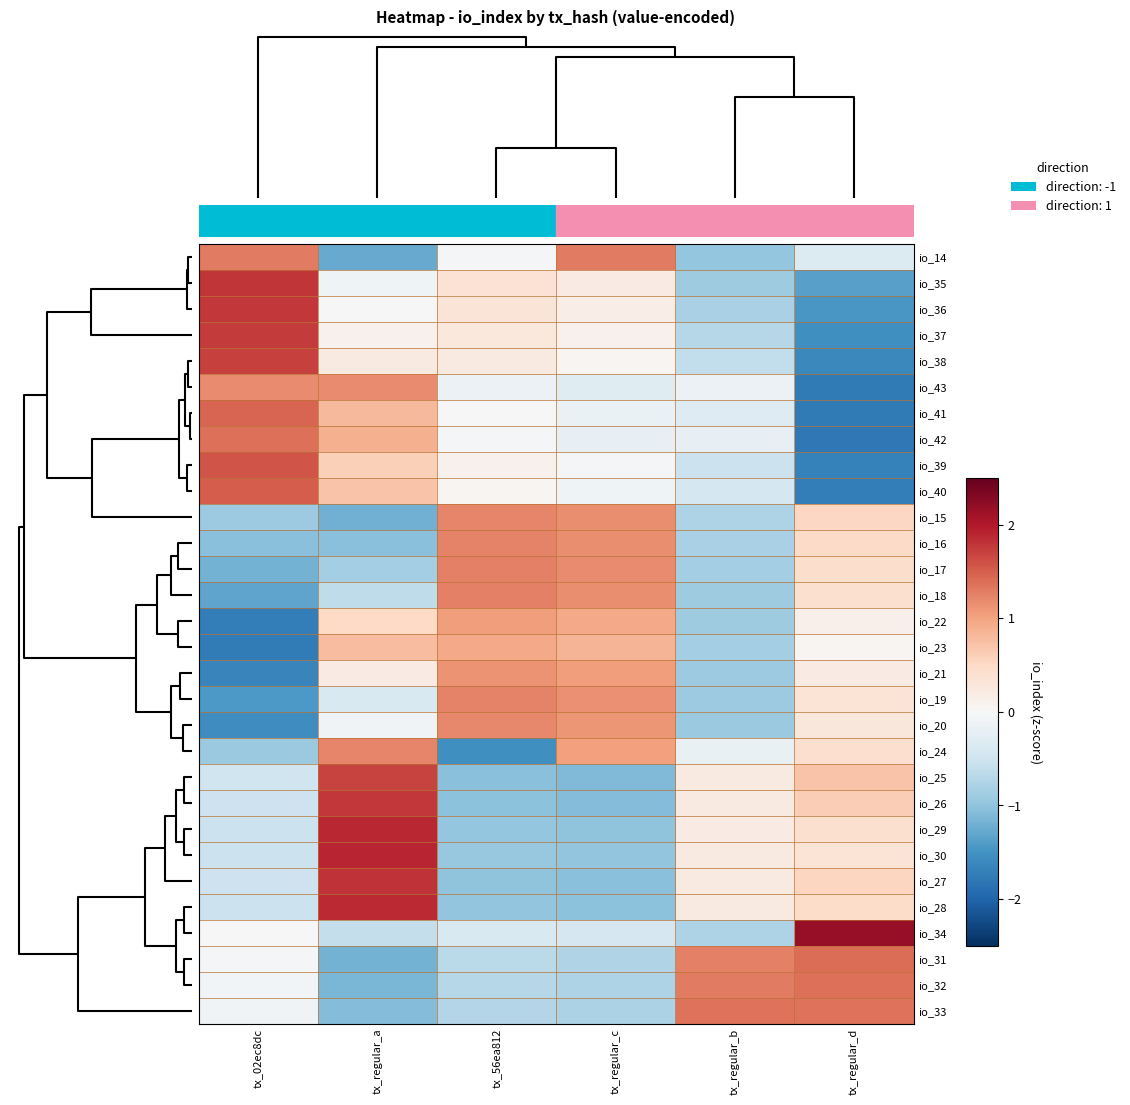

Reading left to right, list all the values displayed in this chart.

io_14: tx_02ec8dc=1.3	tx_regular_a=-1.3	tx_56ea812=-0.0	tx_regular_c=1.3	tx_regular_b=-1.0	tx_regular_d=-0.4
io_35: tx_02ec8dc=1.8	tx_regular_a=-0.1	tx_56ea812=0.4	tx_regular_c=0.2	tx_regular_b=-0.9	tx_regular_d=-1.4
io_36: tx_02ec8dc=1.8	tx_regular_a=0.0	tx_56ea812=0.3	tx_regular_c=0.2	tx_regular_b=-0.8	tx_regular_d=-1.4
io_37: tx_02ec8dc=1.7	tx_regular_a=0.1	tx_56ea812=0.3	tx_regular_c=0.1	tx_regular_b=-0.7	tx_regular_d=-1.5
io_38: tx_02ec8dc=1.7	tx_regular_a=0.2	tx_56ea812=0.2	tx_regular_c=0.1	tx_regular_b=-0.6	tx_regular_d=-1.6
io_43: tx_02ec8dc=1.2	tx_regular_a=1.2	tx_56ea812=-0.1	tx_regular_c=-0.3	tx_regular_b=-0.1	tx_regular_d=-1.8
io_41: tx_02ec8dc=1.4	tx_regular_a=0.8	tx_56ea812=0.0	tx_regular_c=-0.2	tx_regular_b=-0.3	tx_regular_d=-1.8
io_42: tx_02ec8dc=1.4	tx_regular_a=0.9	tx_56ea812=-0.1	tx_regular_c=-0.2	tx_regular_b=-0.2	tx_regular_d=-1.8
io_39: tx_02ec8dc=1.6	tx_regular_a=0.6	tx_56ea812=0.1	tx_regular_c=-0.1	tx_regular_b=-0.5	tx_regular_d=-1.7
io_40: tx_02ec8dc=1.5	tx_regular_a=0.7	tx_56ea812=0.1	tx_regular_c=-0.1	tx_regular_b=-0.4	tx_regular_d=-1.7
io_15: tx_02ec8dc=-0.9	tx_regular_a=-1.2	tx_56ea812=1.2	tx_regular_c=1.2	tx_regular_b=-0.8	tx_regular_d=0.5
io_16: tx_02ec8dc=-1.0	tx_regular_a=-1.0	tx_56ea812=1.2	tx_regular_c=1.2	tx_regular_b=-0.8	tx_regular_d=0.5
io_17: tx_02ec8dc=-1.2	tx_regular_a=-0.9	tx_56ea812=1.3	tx_regular_c=1.2	tx_regular_b=-0.9	tx_regular_d=0.4
io_18: tx_02ec8dc=-1.3	tx_regular_a=-0.6	tx_56ea812=1.3	tx_regular_c=1.2	tx_regular_b=-0.9	tx_regular_d=0.4
io_22: tx_02ec8dc=-1.7	tx_regular_a=0.5	tx_56ea812=1.0	tx_regular_c=1.0	tx_regular_b=-0.9	tx_regular_d=0.1
io_23: tx_02ec8dc=-1.8	tx_regular_a=0.8	tx_56ea812=0.9	tx_regular_c=0.9	tx_regular_b=-0.9	tx_regular_d=0.0
io_21: tx_02ec8dc=-1.7	tx_regular_a=0.2	tx_56ea812=1.1	tx_regular_c=1.0	tx_regular_b=-0.9	tx_regular_d=0.2
io_19: tx_02ec8dc=-1.4	tx_regular_a=-0.4	tx_56ea812=1.2	tx_regular_c=1.1	tx_regular_b=-0.9	tx_regular_d=0.3
io_20: tx_02ec8dc=-1.6	tx_regular_a=-0.1	tx_56ea812=1.2	tx_regular_c=1.1	tx_regular_b=-0.9	tx_regular_d=0.3
io_24: tx_02ec8dc=-0.9	tx_regular_a=1.2	tx_56ea812=-1.5	tx_regular_c=1.0	tx_regular_b=-0.2	tx_regular_d=0.4
io_25: tx_02ec8dc=-0.5	tx_regular_a=1.7	tx_56ea812=-1.0	tx_regular_c=-1.1	tx_regular_b=0.2	tx_regular_d=0.7
io_26: tx_02ec8dc=-0.5	tx_regular_a=1.8	tx_56ea812=-1.0	tx_regular_c=-1.1	tx_regular_b=0.2	tx_regular_d=0.6
io_29: tx_02ec8dc=-0.5	tx_regular_a=1.9	tx_56ea812=-1.0	tx_regular_c=-1.0	tx_regular_b=0.2	tx_regular_d=0.4
io_30: tx_02ec8dc=-0.5	tx_regular_a=1.9	tx_56ea812=-0.9	tx_regular_c=-1.0	tx_regular_b=0.2	tx_regular_d=0.3
io_27: tx_02ec8dc=-0.5	tx_regular_a=1.8	tx_56ea812=-1.0	tx_regular_c=-1.1	tx_regular_b=0.2	tx_regular_d=0.5
io_28: tx_02ec8dc=-0.5	tx_regular_a=1.9	tx_56ea812=-1.0	tx_regular_c=-1.0	tx_regular_b=0.2	tx_regular_d=0.5
io_34: tx_02ec8dc=0.0	tx_regular_a=-0.6	tx_56ea812=-0.4	tx_regular_c=-0.4	tx_regular_b=-0.8	tx_regular_d=2.2
io_31: tx_02ec8dc=-0.0	tx_regular_a=-1.2	tx_56ea812=-0.7	tx_regular_c=-0.8	tx_regular_b=1.3	tx_regular_d=1.4
io_32: tx_02ec8dc=-0.1	tx_regular_a=-1.1	tx_56ea812=-0.7	tx_regular_c=-0.8	tx_regular_b=1.3	tx_regular_d=1.4
io_33: tx_02ec8dc=-0.1	tx_regular_a=-1.1	tx_56ea812=-0.7	tx_regular_c=-0.8	tx_regular_b=1.3	tx_regular_d=1.3